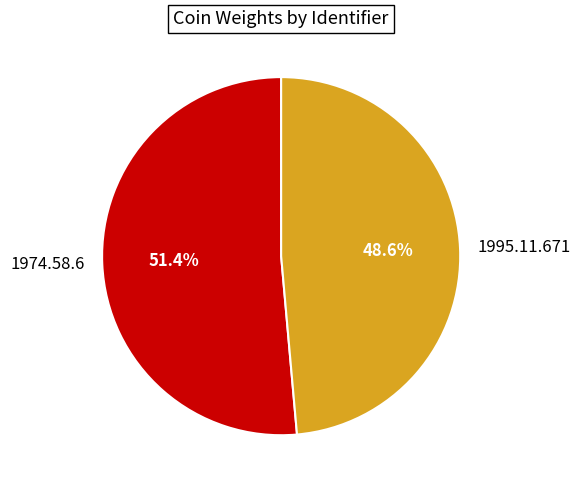

What percentage is NOT represented by 1974.58.6?

48.6%